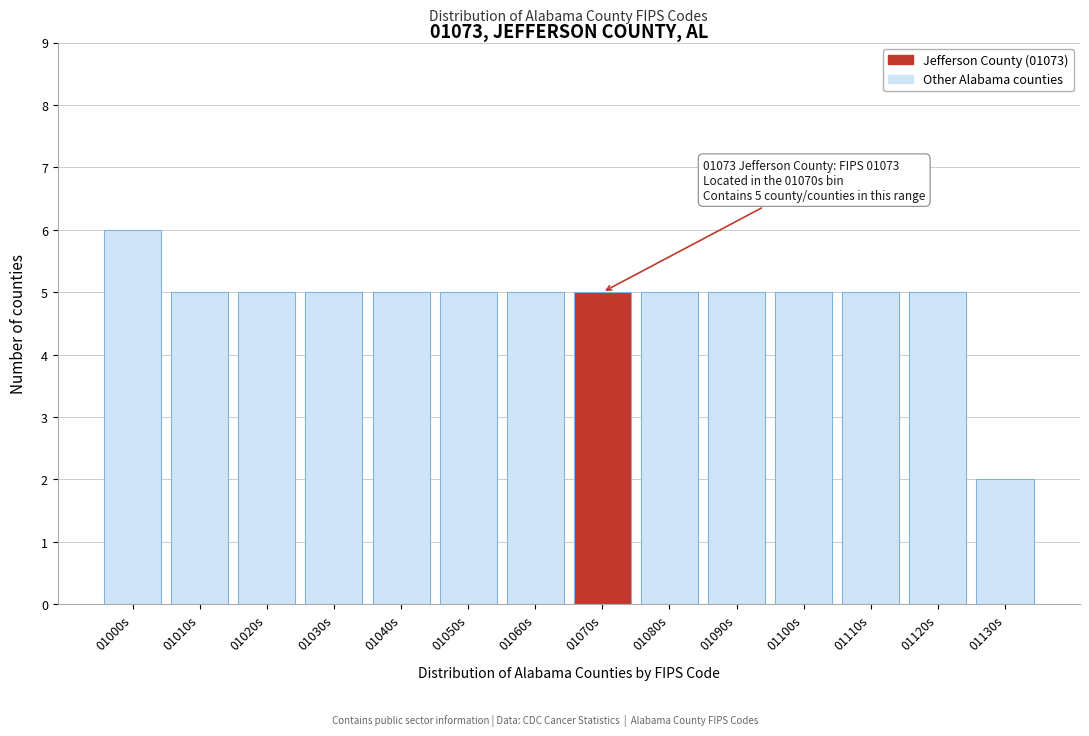

Reading right to left, what are all the values shown in this chart?

01130s=2	01120s=5	01110s=5	01100s=5	01090s=5	01080s=5	01070s=5	01060s=5	01050s=5	01040s=5	01030s=5	01020s=5	01010s=5	01000s=6